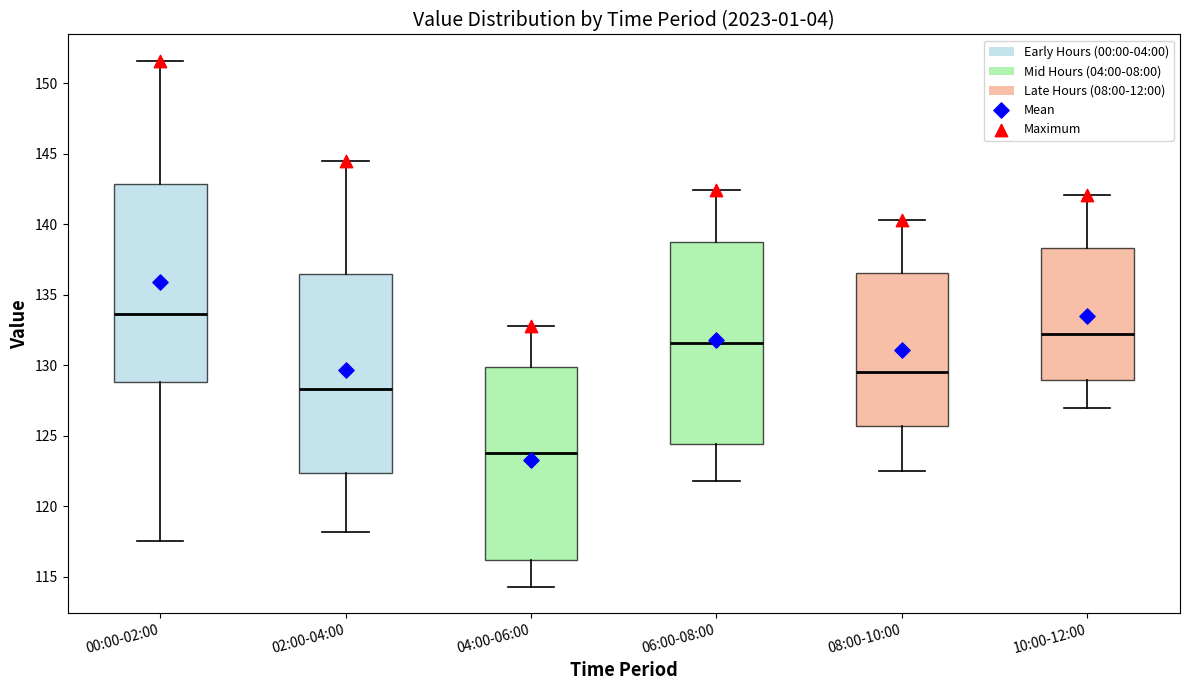

Reading left to right, transcribe this box plot: for each box, give where its median line is, the range the box spans, and where its two whiskers end, as read against the y-axis. The values are not printed on the chart, so give them approximately, as read against the axis.

00:00-02:00: median 133.5, box 129.0 to 143.0, whiskers 117.5 to 151.5
02:00-04:00: median 128.5, box 122.5 to 136.5, whiskers 118.0 to 144.5
04:00-06:00: median 124.0, box 116.0 to 130.0, whiskers 114.5 to 133.0
06:00-08:00: median 131.5, box 124.5 to 139.0, whiskers 122.0 to 142.5
08:00-10:00: median 129.5, box 125.5 to 136.5, whiskers 122.5 to 140.5
10:00-12:00: median 132.0, box 129.0 to 138.5, whiskers 127.0 to 142.0